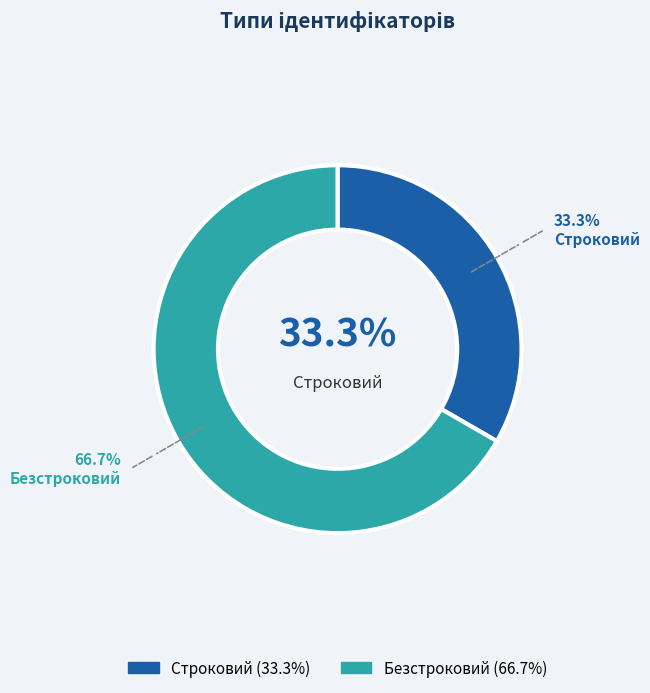

Which category has the biggest portion of the pie?

Безстроковий